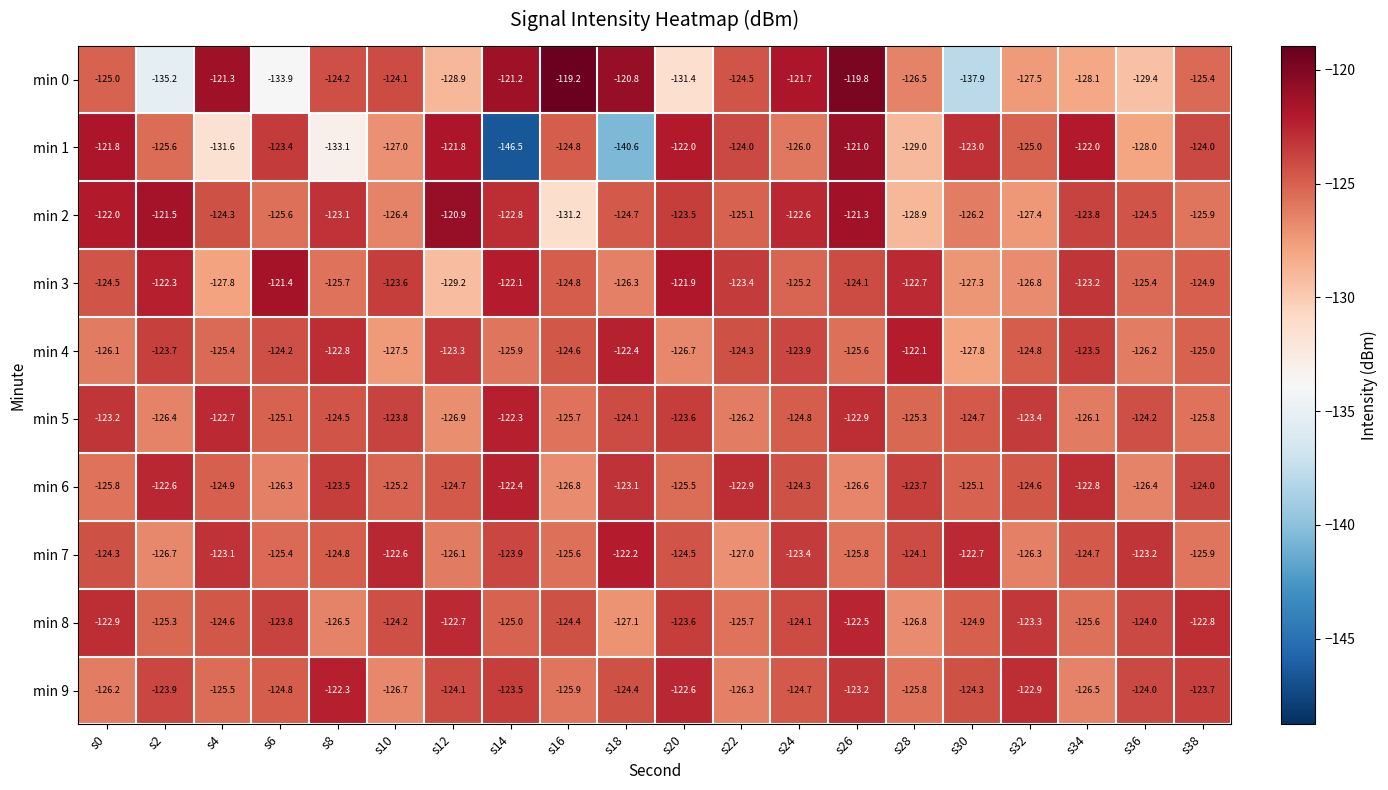

Which series has the widest spread of values?

min 1